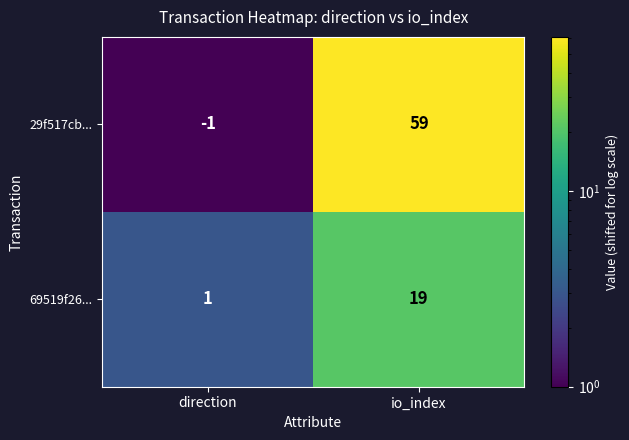

Which series has the largest total across all categories?

29f517cb...